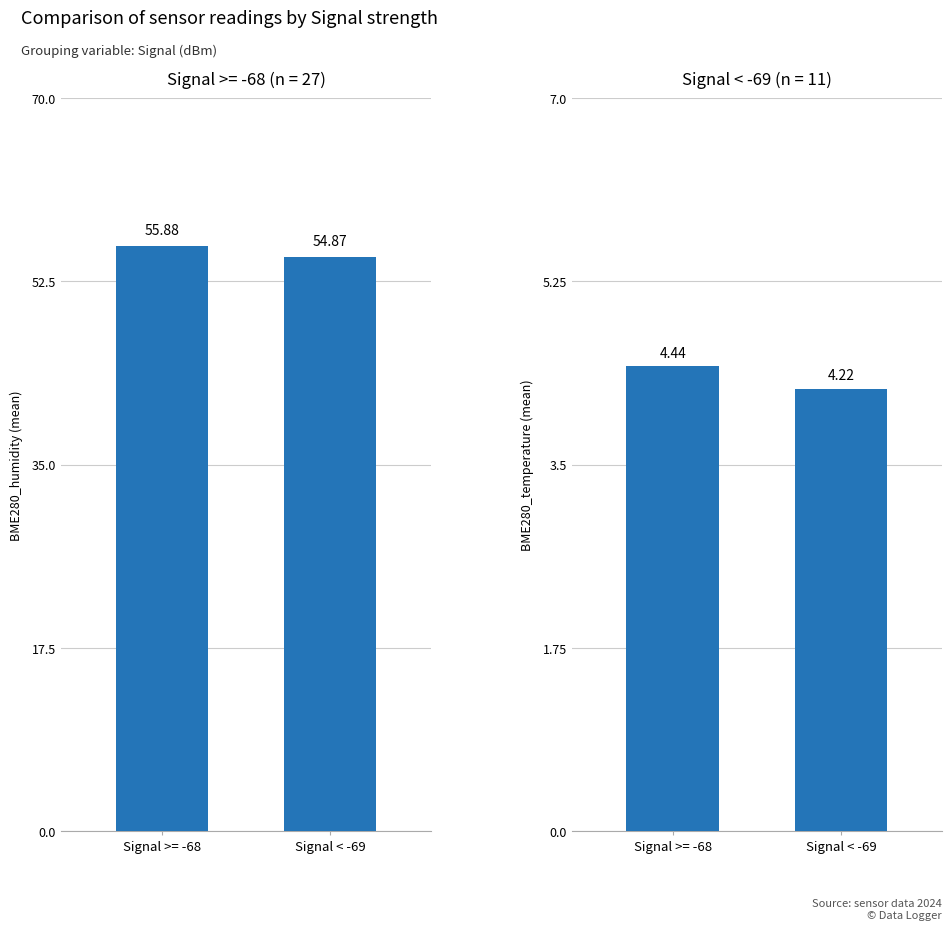

Is the value of BME280_temperature at Signal < -69 greater than the value of BME280_humidity at Signal >= -68?

No